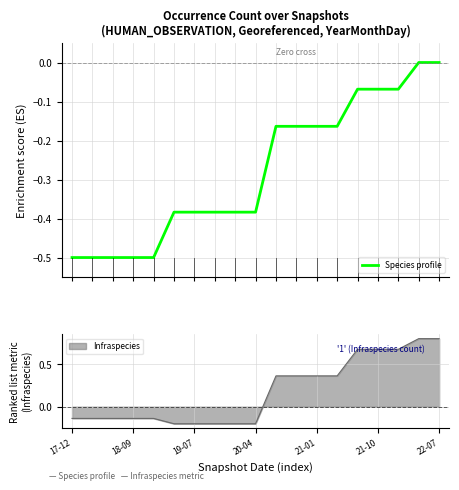

What is the highest value of the Infraspecies series?

0.8